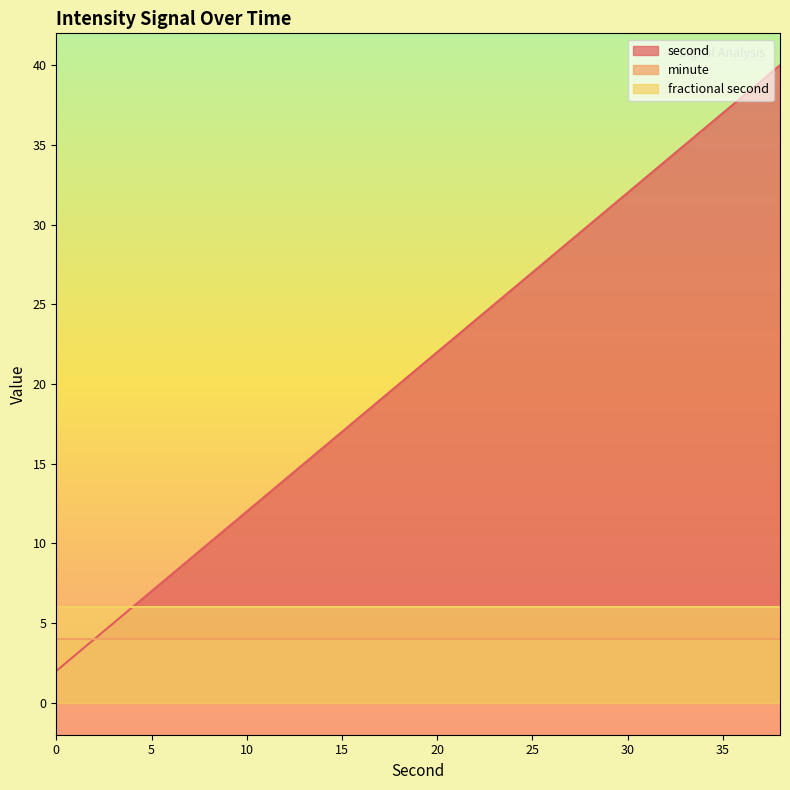

Between 8 and 14, which is larger?

14